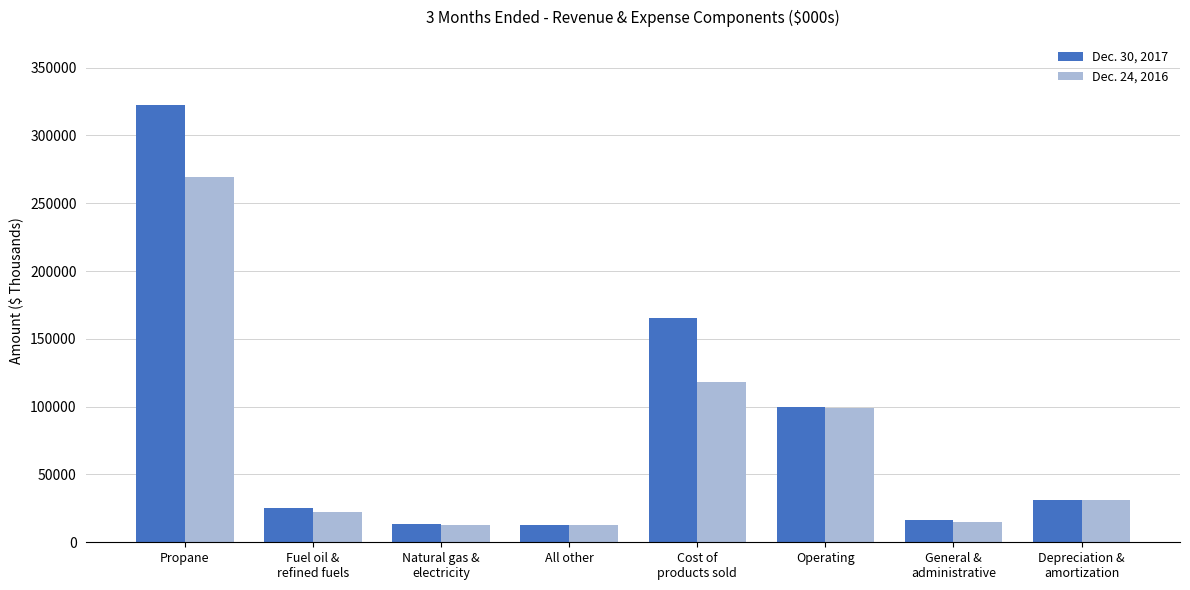

What is the average value of the Dec. 24, 2016 series?

72641